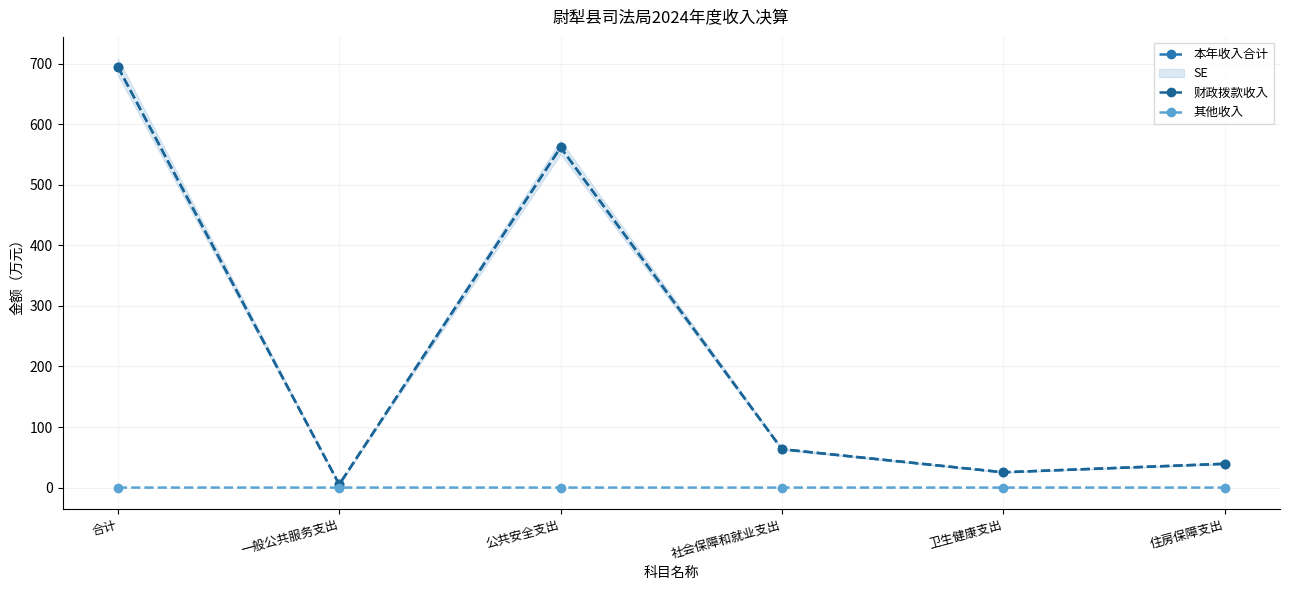

At which category is the sum across all series the highest?

合计